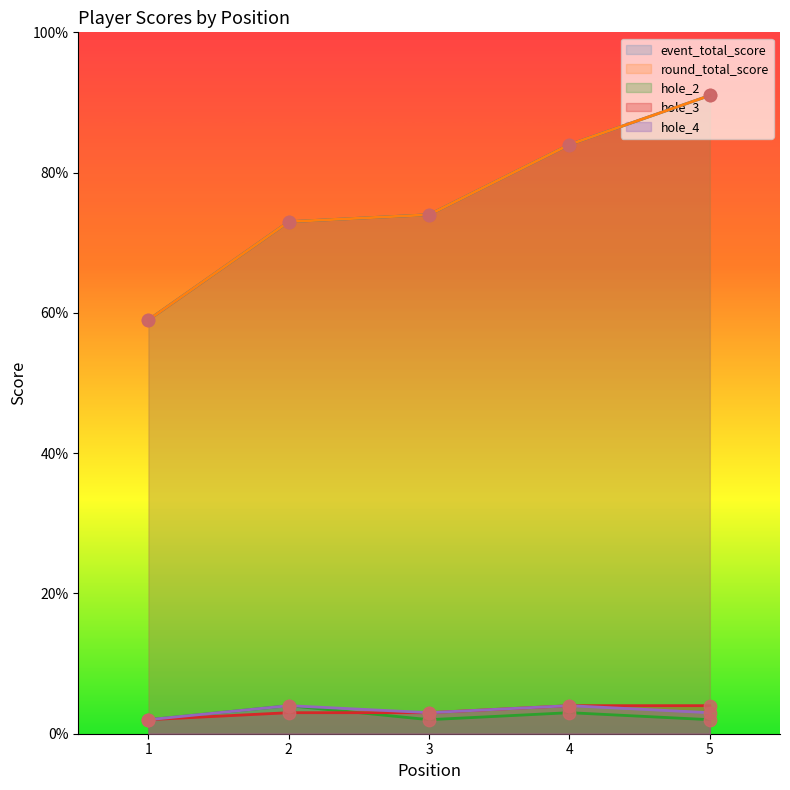

Which series contains the lowest Y value?

hole_2